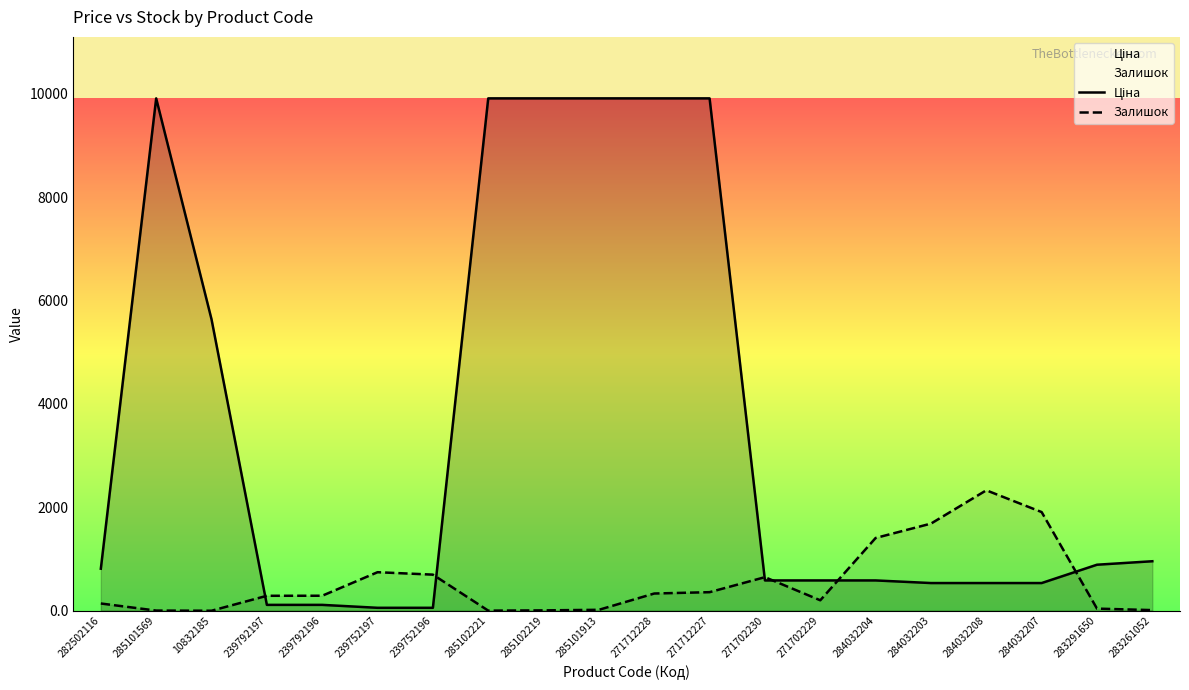

How many interior local peaks does the Залишок series have?

3